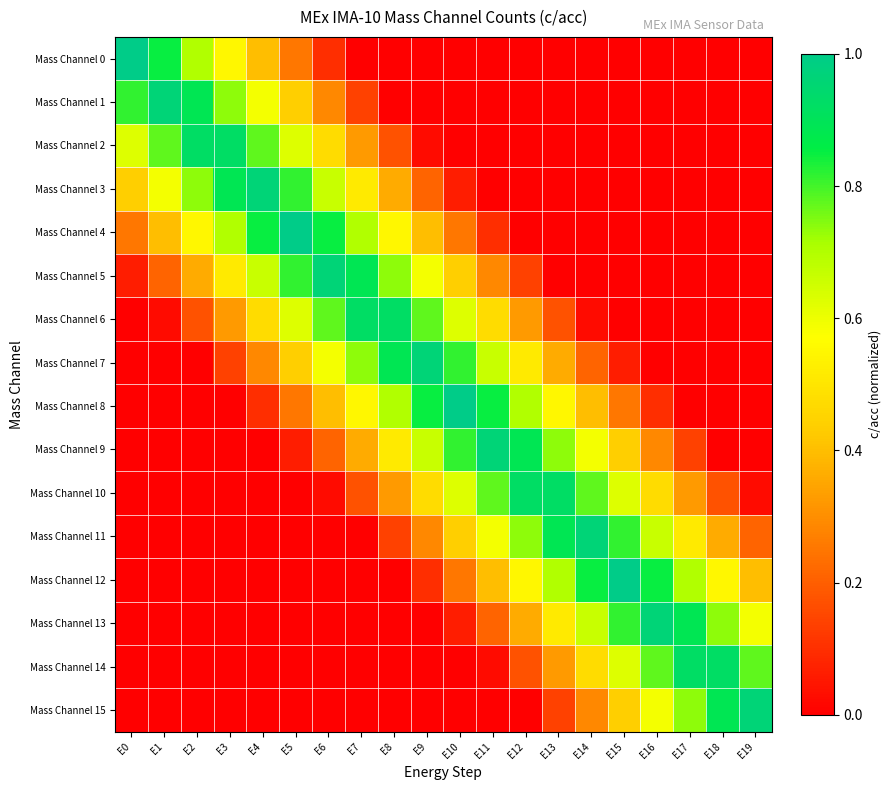

What is the total value across all series at E13?

5.3